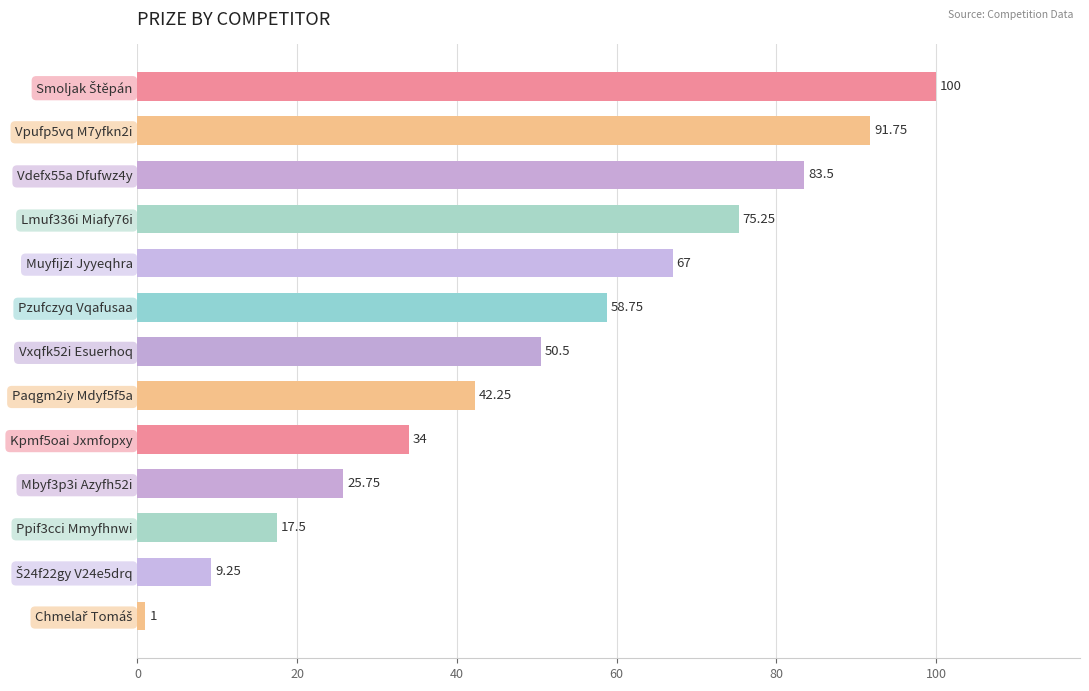

Are the bars horizontal?

Yes